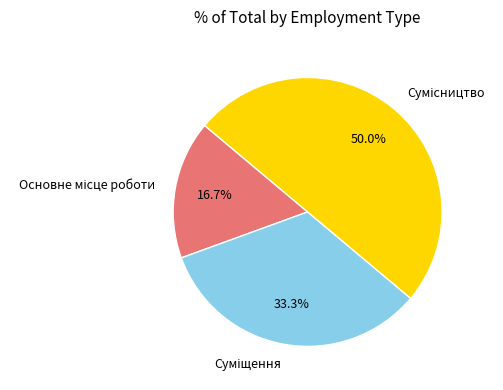

Rank the categories by value from highest to lowest.

Сумісництво, Суміщення, Основне місце роботи